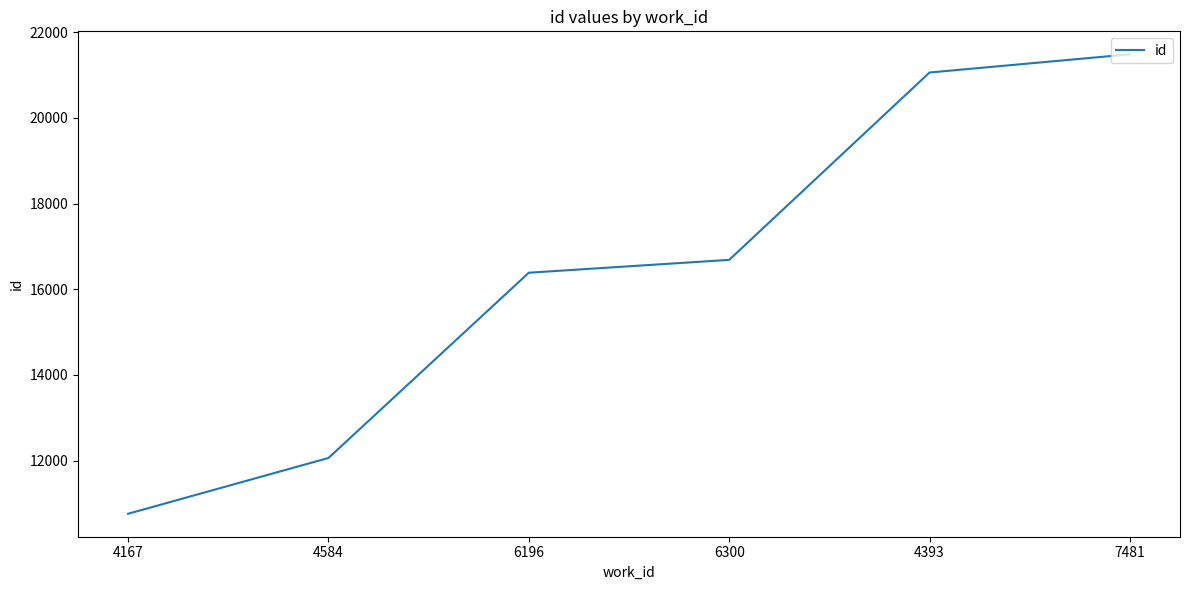

Where is the data nearest to the value 16123?

6196